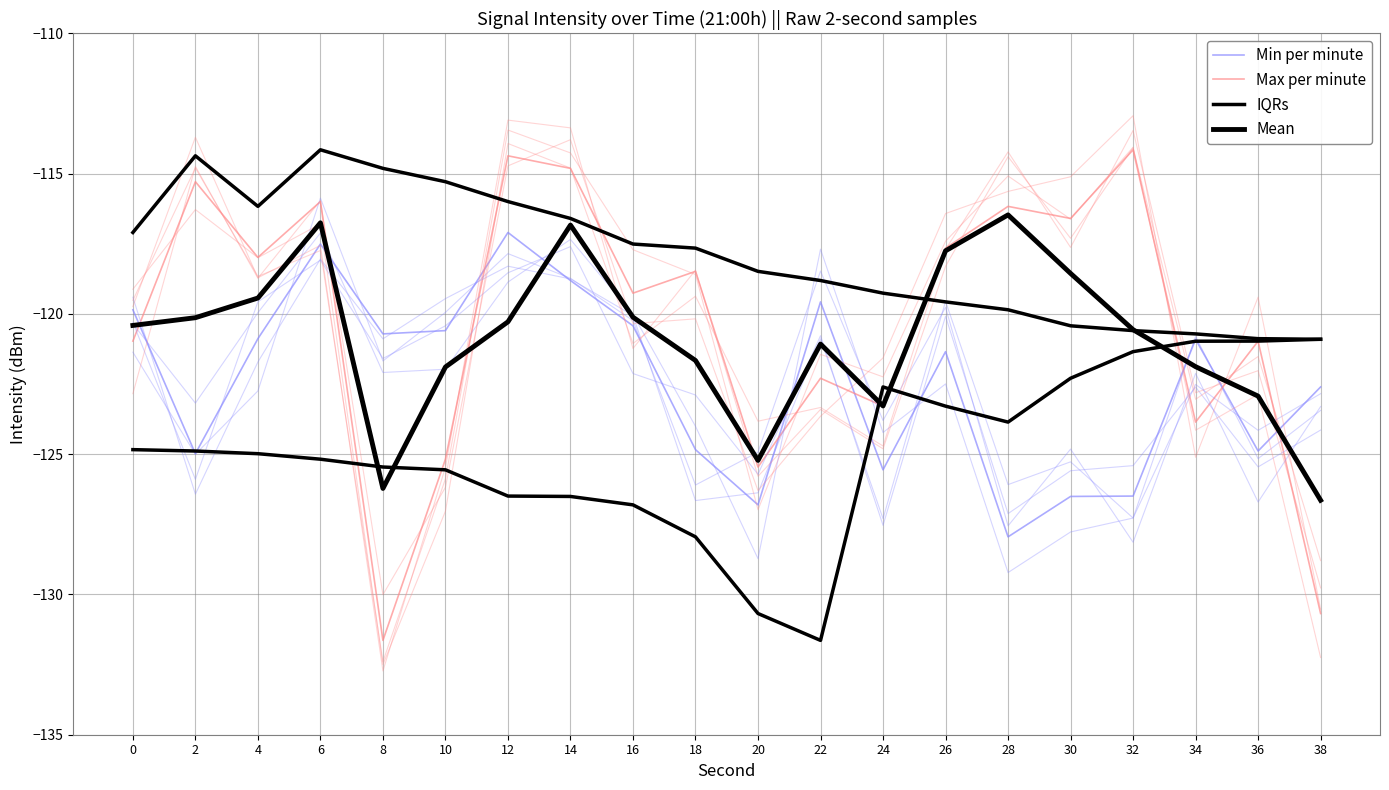

Between 22 and 32, which series saw the biggest shift?

Max per minute